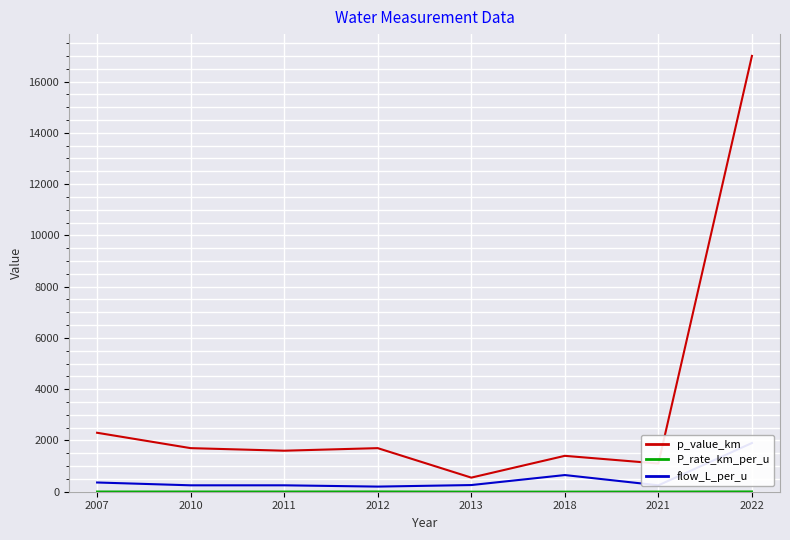

The value of P_rate_km_per_u at 2013 is 2.1. True or false?

True